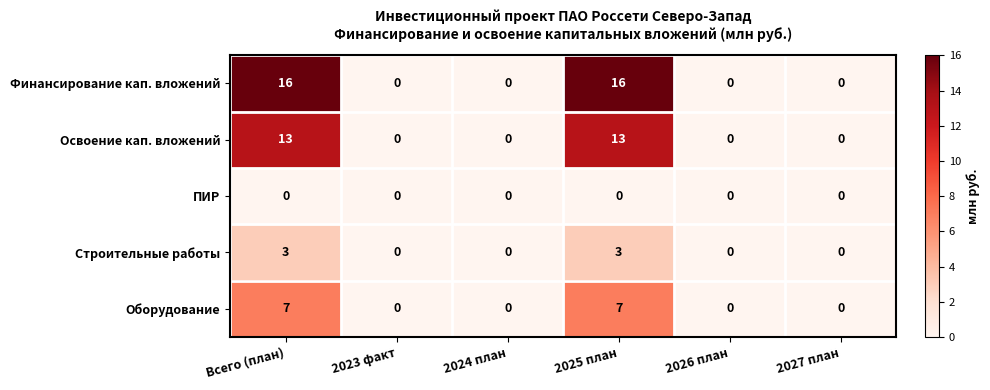

Between Всего (план) and 2024 план, which series saw the biggest shift?

Финансирование кап. вложений